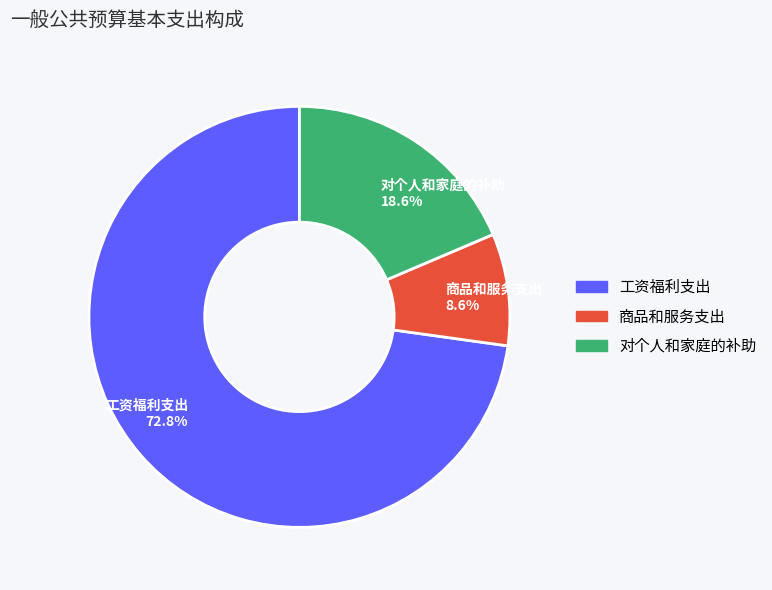

Does 商品和服务支出 account for over 50% of the chart?

No